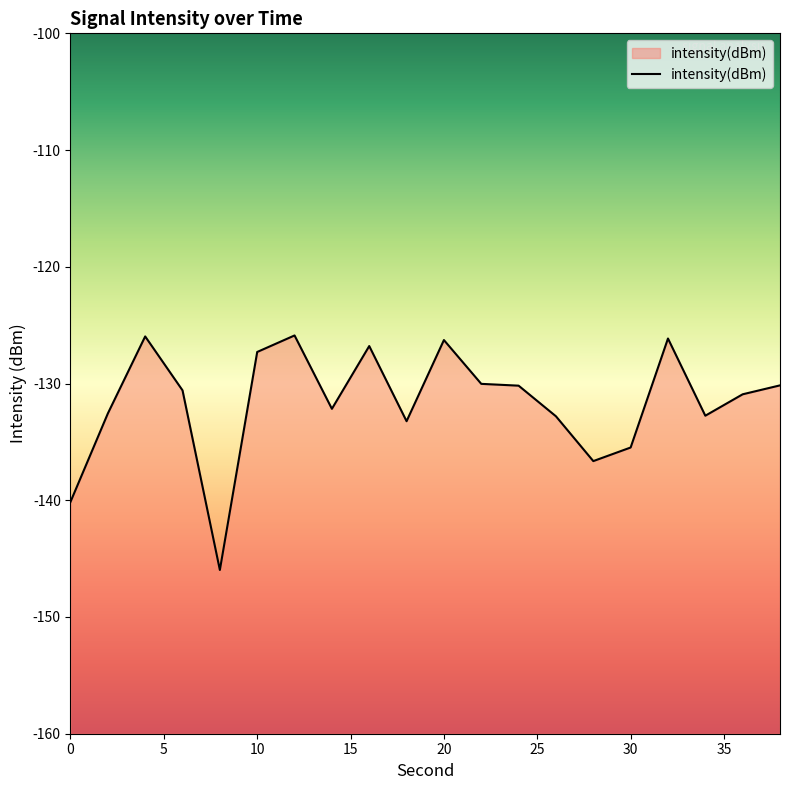

What is the greatest value displayed?

-125.9